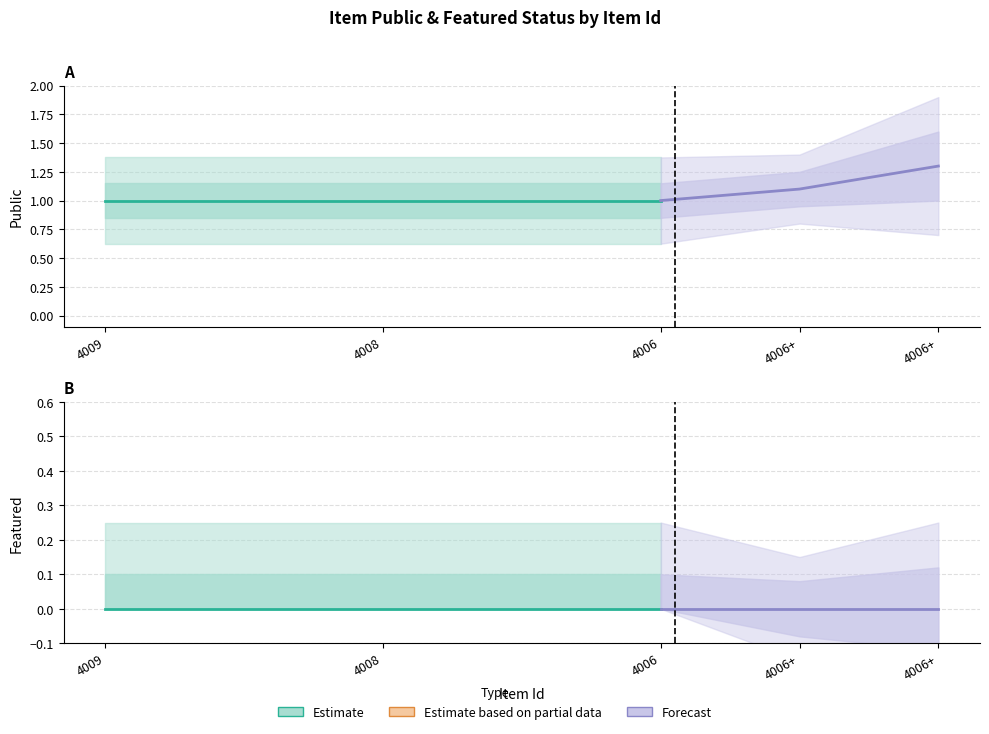

What is the value of the public (forecast) point at the 1st from the left?

1.0